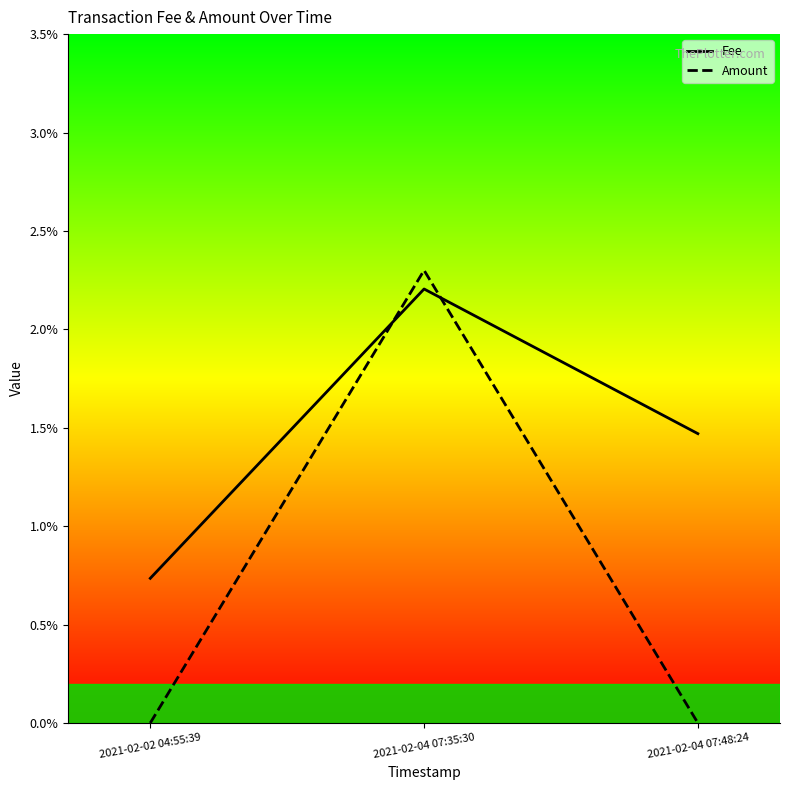

Which series has the largest total across all categories?

Fee